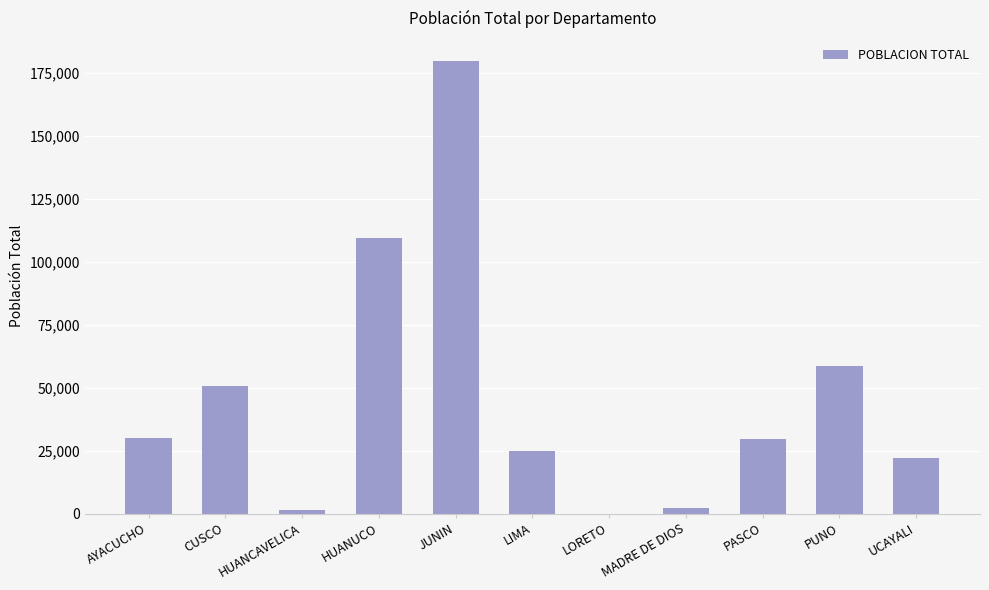

What is the greatest value displayed?

179967